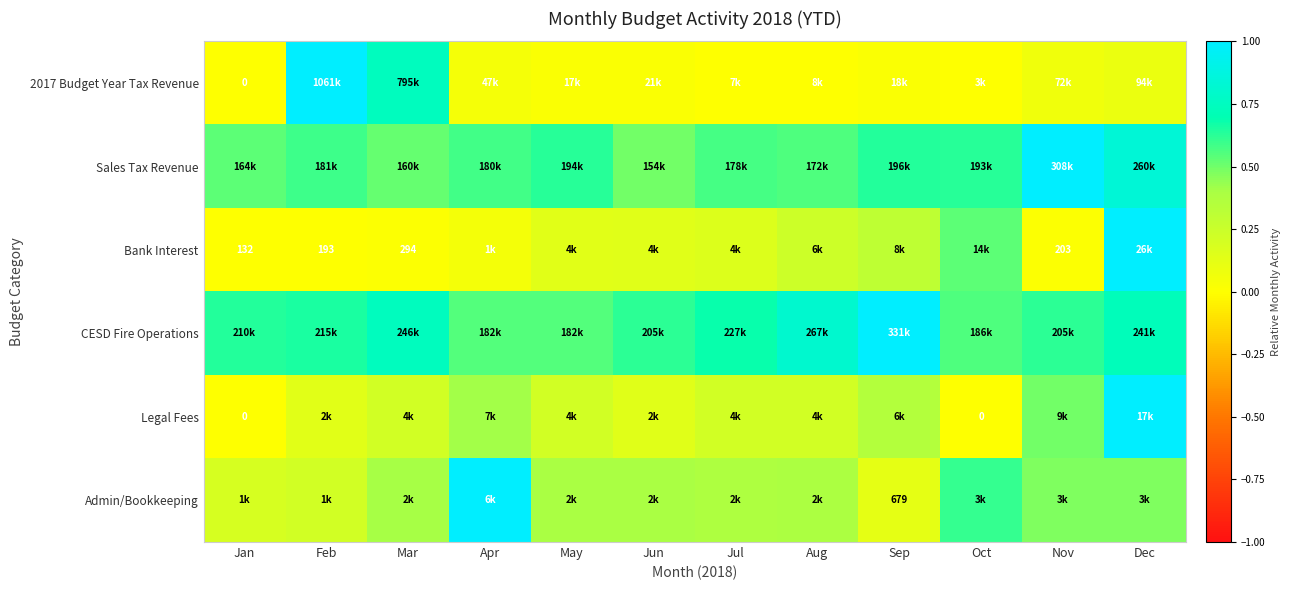

The CESD Fire Operations series shows 0.7 at Mar. True or false?

True